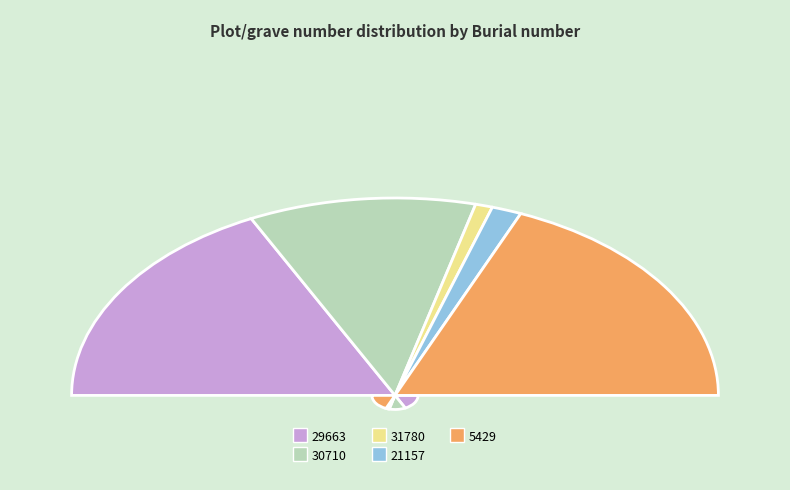

To the nearest percent, what is the combined percentage of 31780 and 5429?

39%